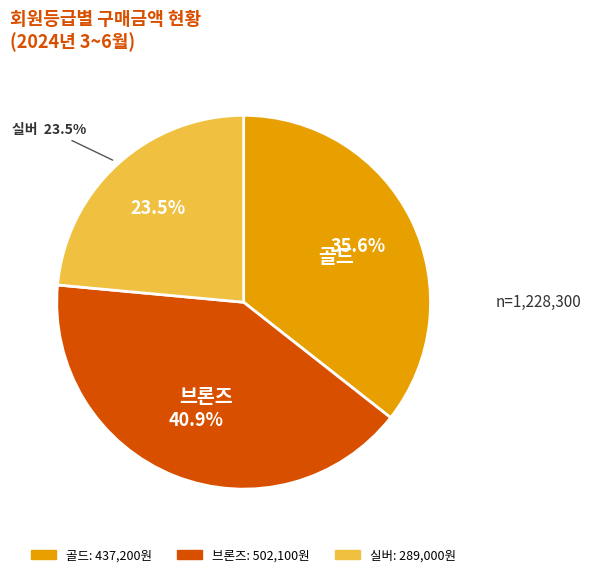

True or false: 브론즈 accounts for 30% of the total.

False